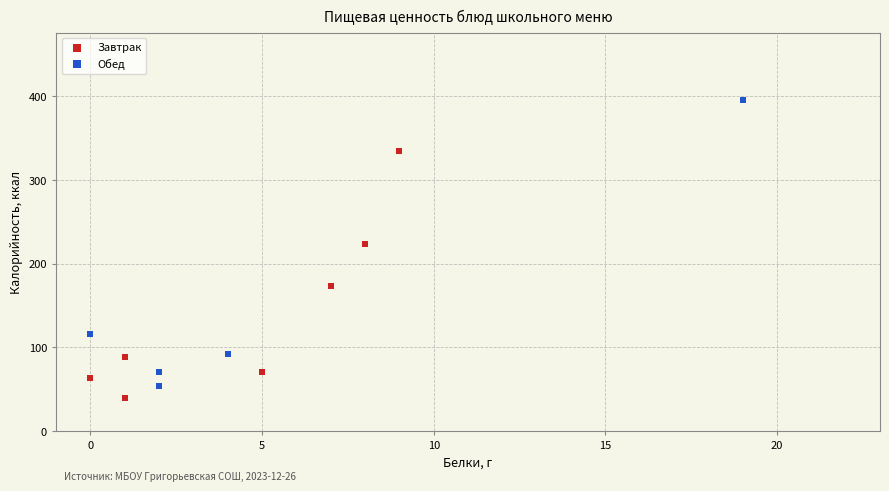

Which series reaches the minimum Y coordinate?

Завтрак